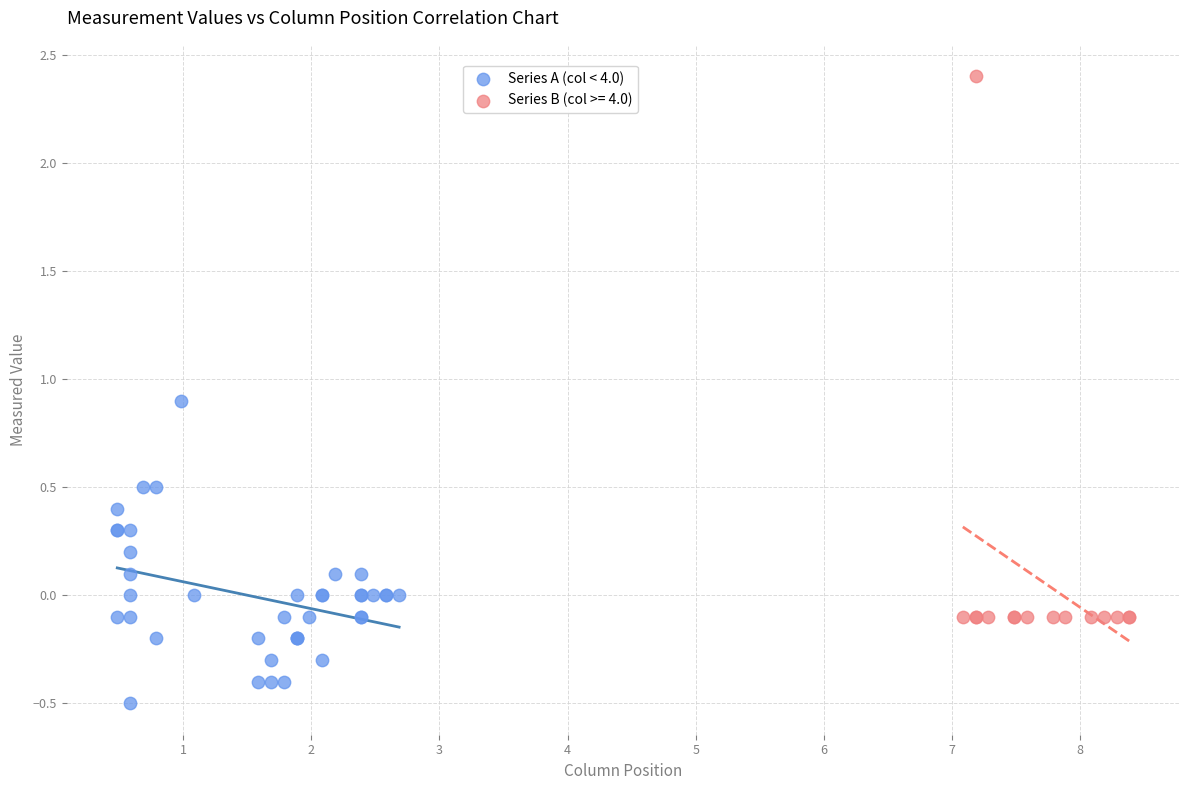

Which series reaches the minimum Y coordinate?

Series A (col < 4.0)